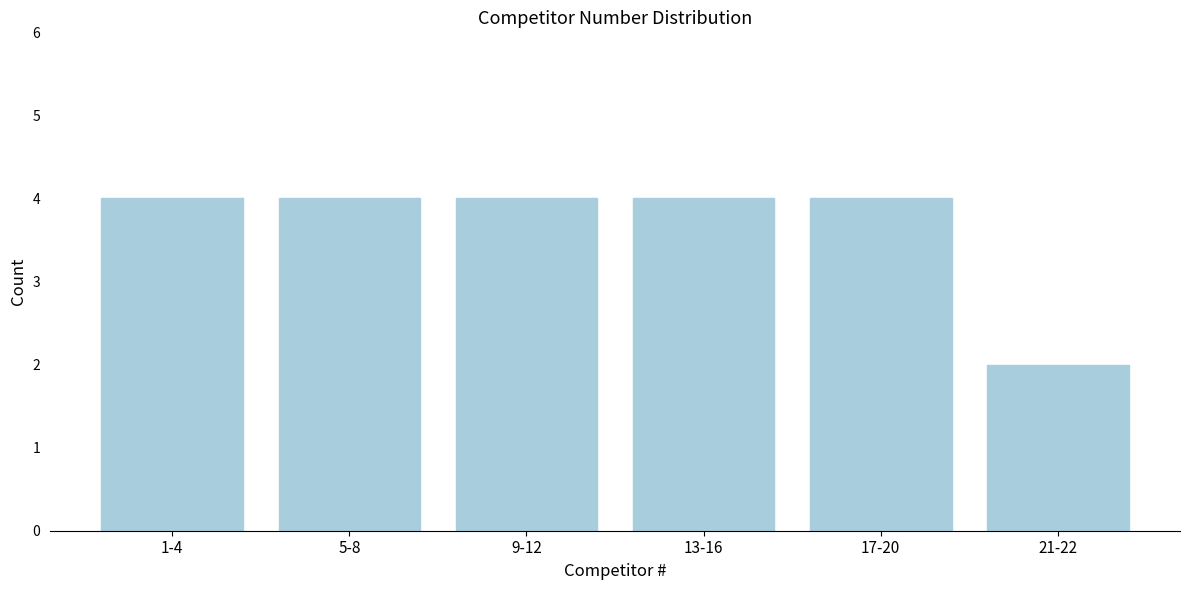

Reading left to right, list all the values displayed in this chart.

4	4	4	4	4	2